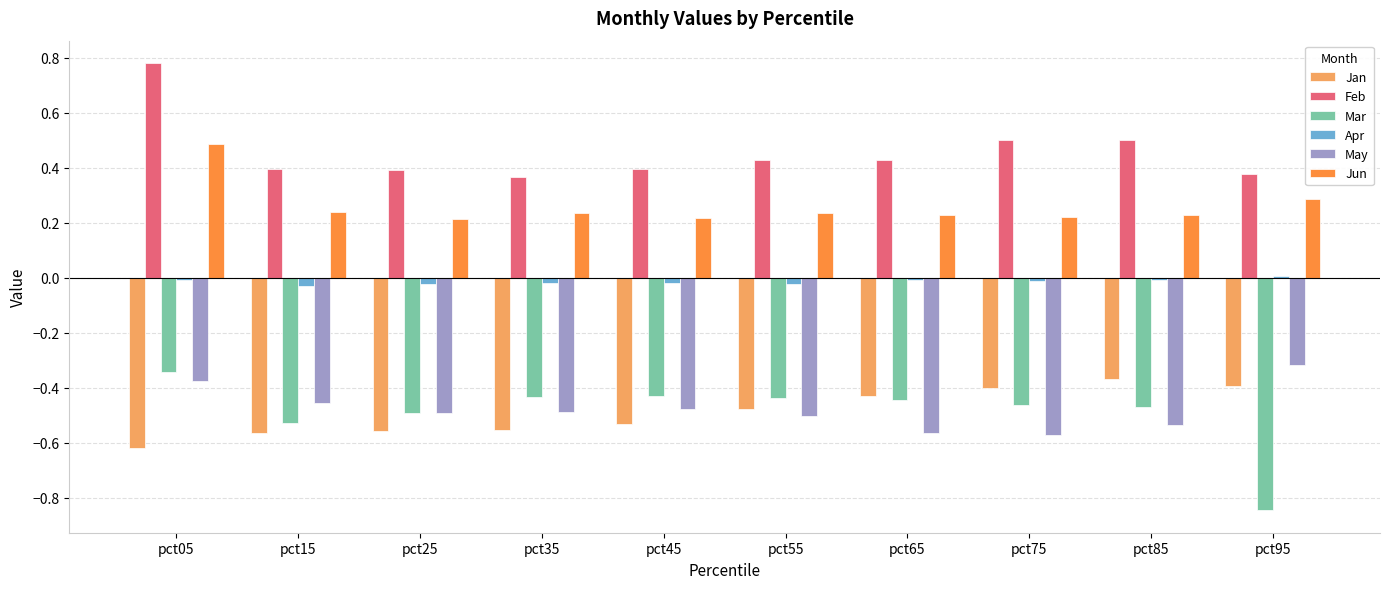

Which series has the largest range (max minus min)?

Mar